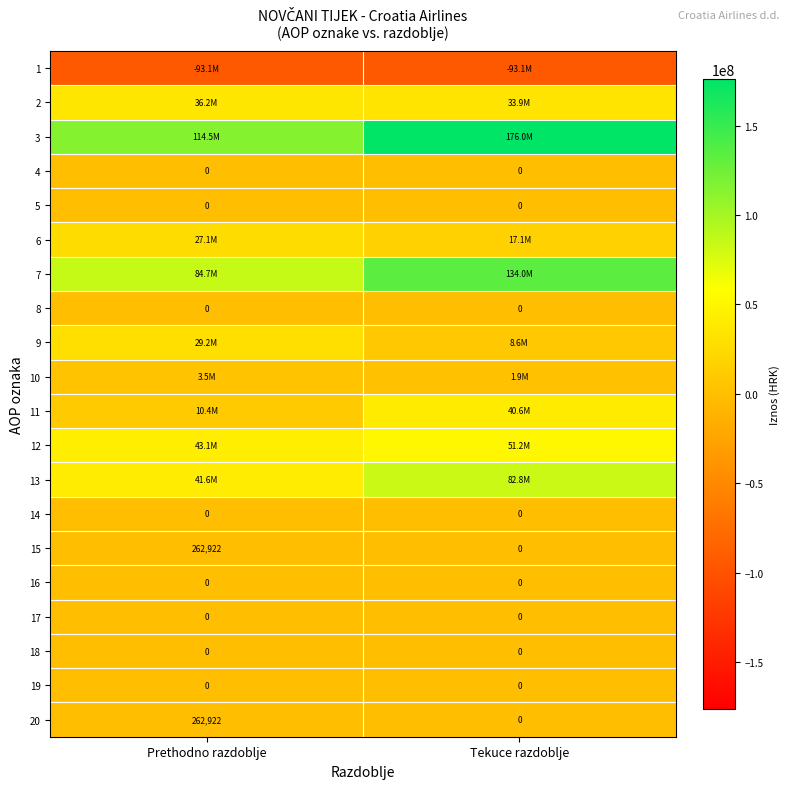

At which label does 20 reach its peak?

Prethodno razdoblje